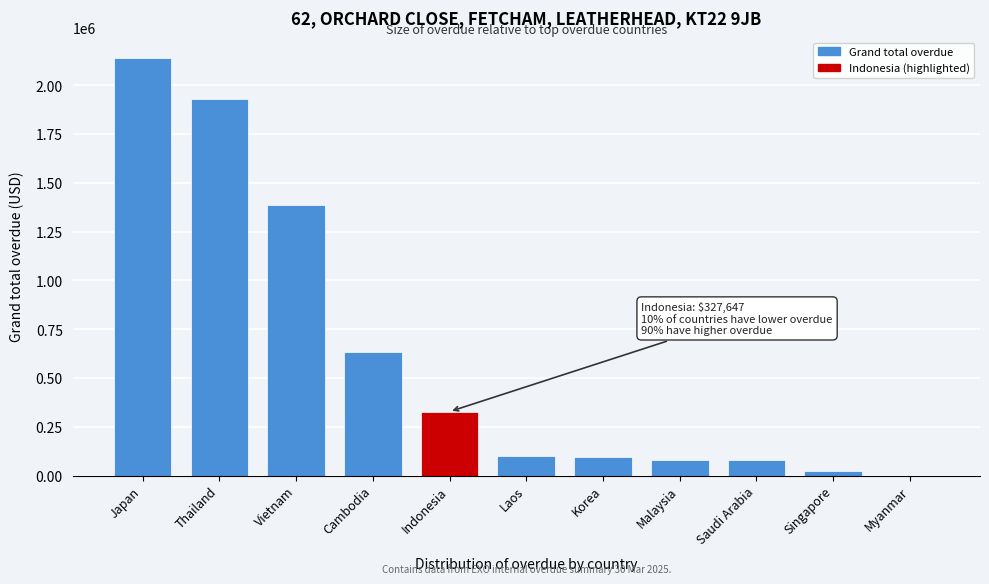

Which category has the highest value across all series?

Japan